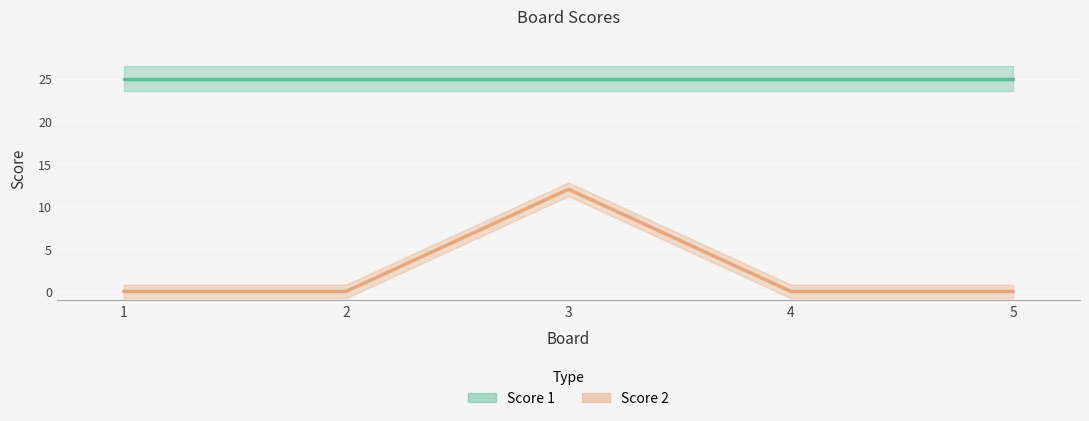

List the labels in order of value, largest first.

3, 1, 2, 4, 5